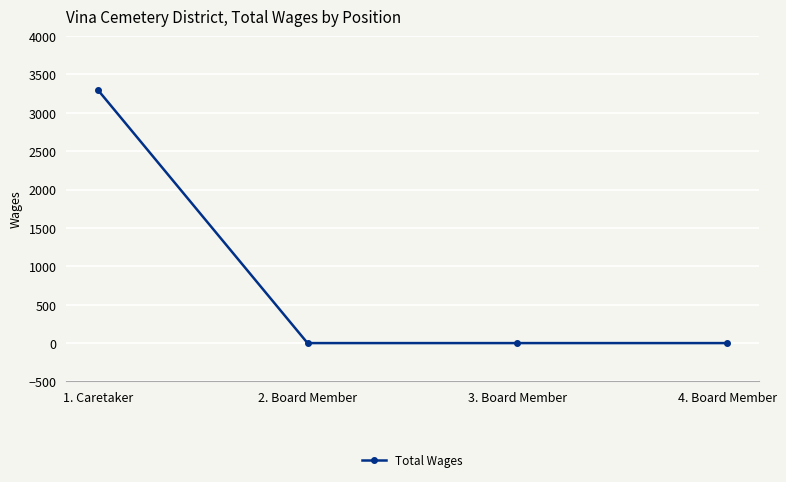

What is the label of the 3rd point from the right?

2. Board Member